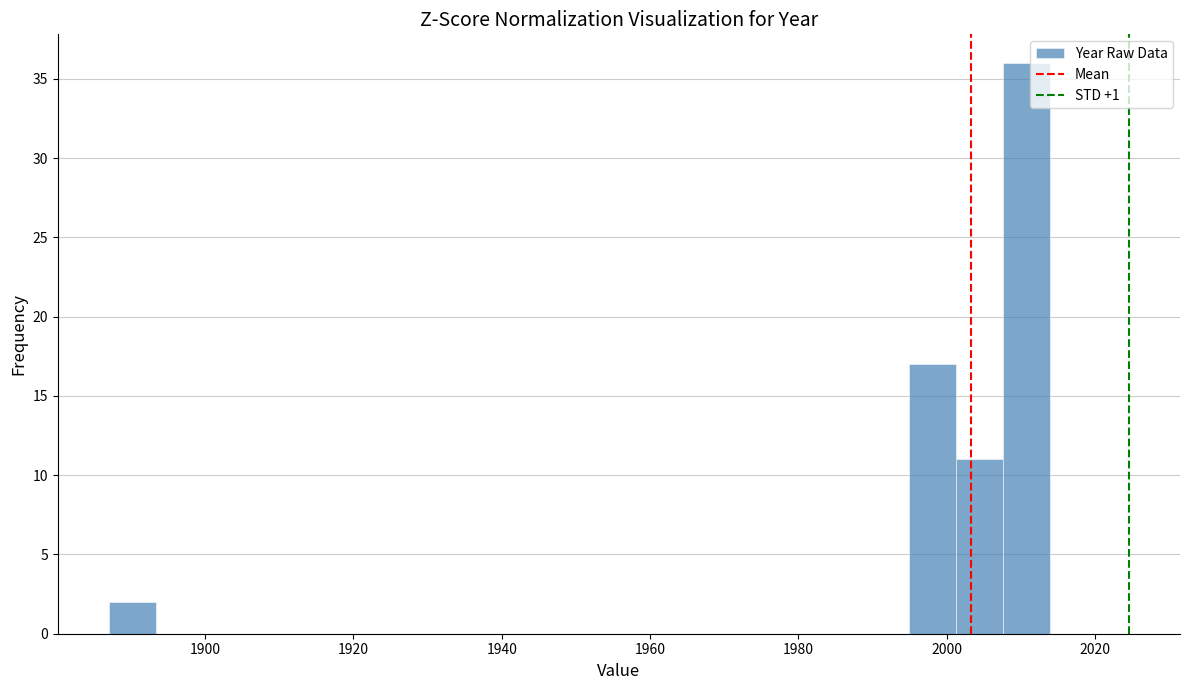

Around what value on the x-axis is the tallest bar? Give the approximate position of its centre, as read against the axis.

2010